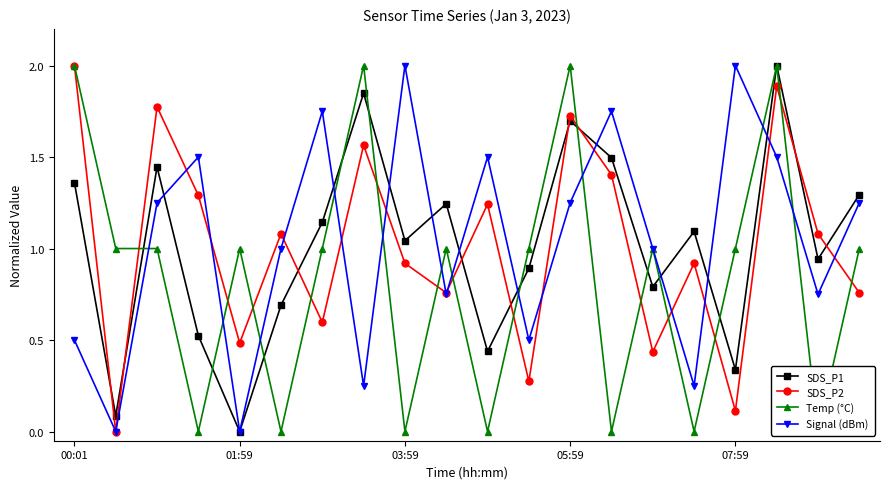

Which series changed the most between 5 and 14?

Temp (°C)